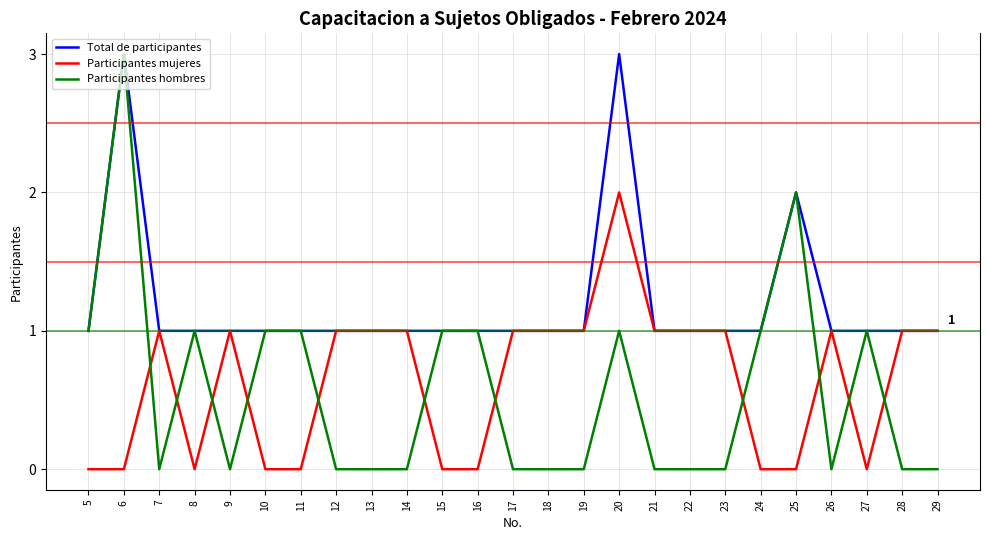

Between which two adjacent categories do Participantes mujeres and Participantes hombres first intersect?

6 and 7